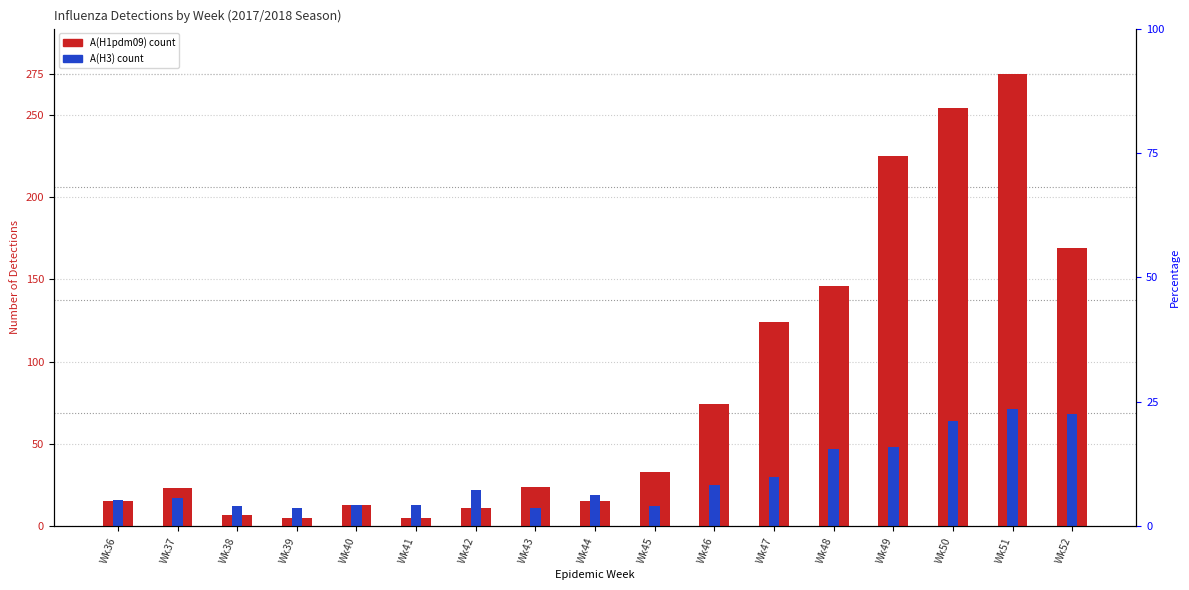

Which series has the largest range (max minus min)?

A(H1pdm09)